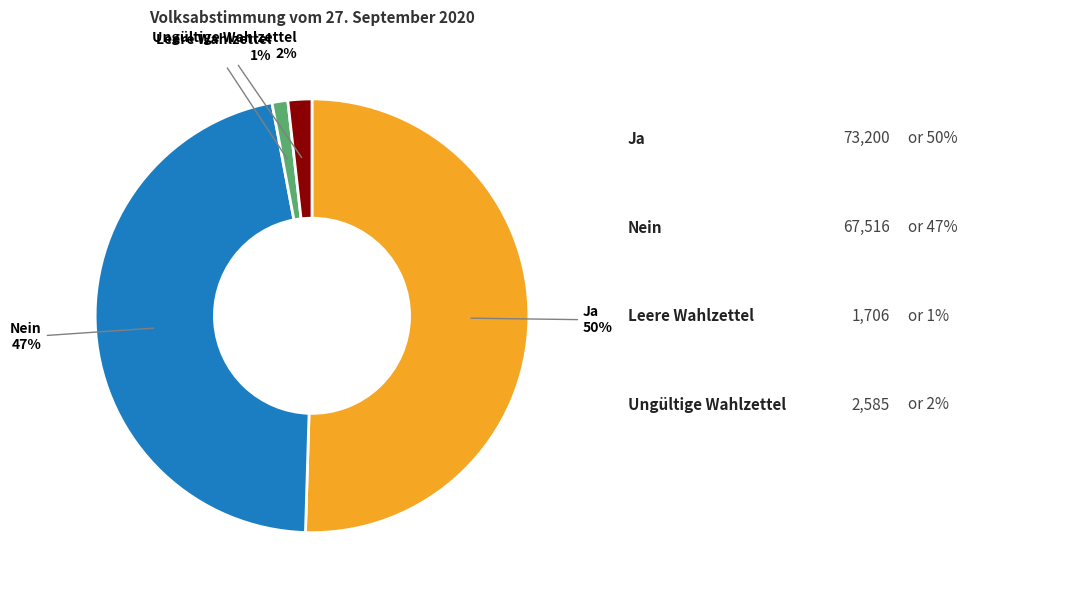

To the nearest percent, what is the average slice percentage?

25%